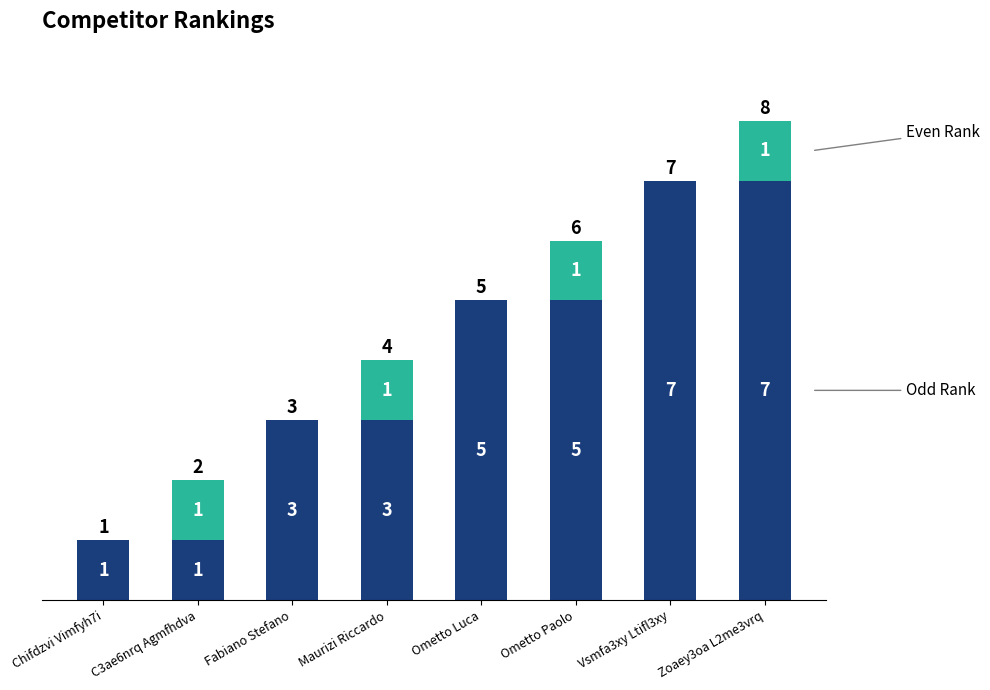

At which category is the sum across all series the highest?

Zoaey3oa L2me3vrq